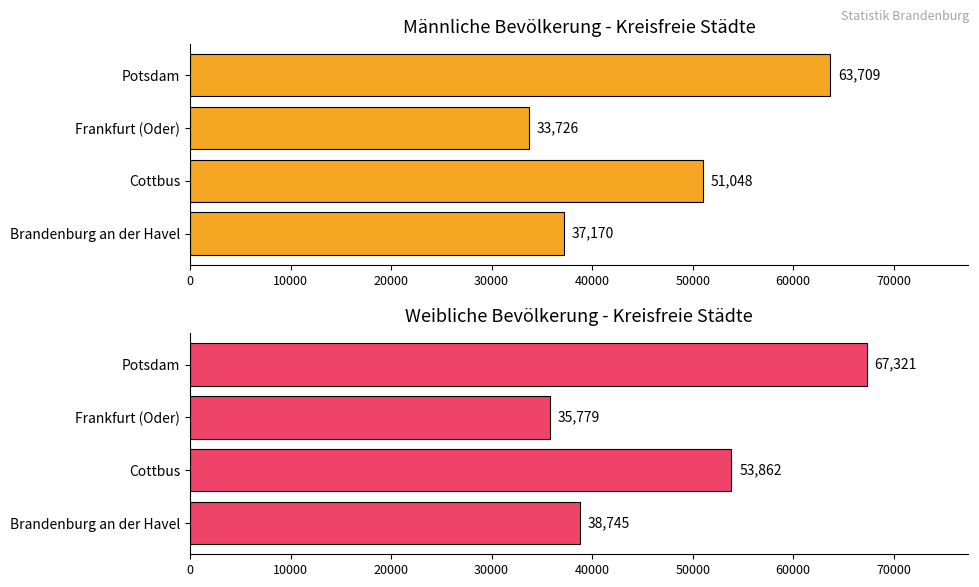

How many bars are there in each group?

2